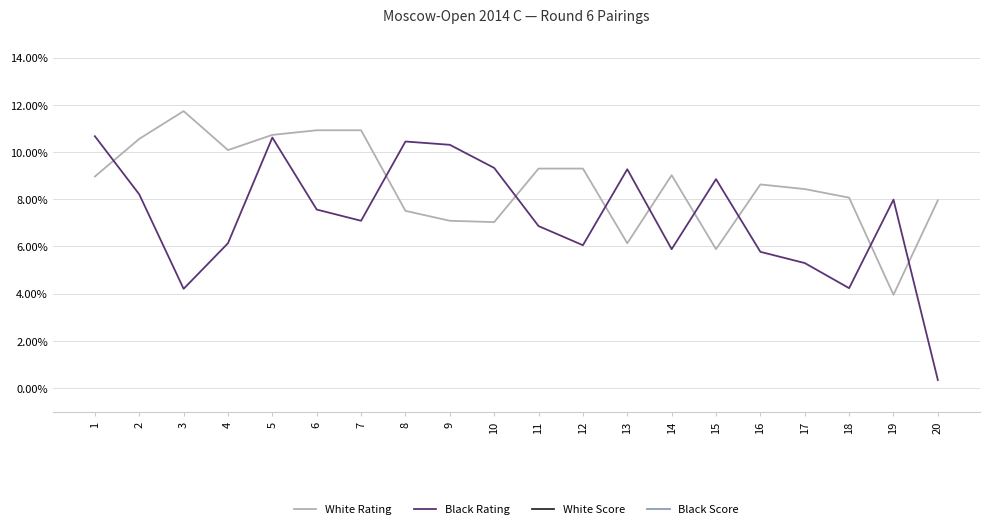

List the series in order of their peak value, highest first.

White Score, Black Score, White Rating, Black Rating